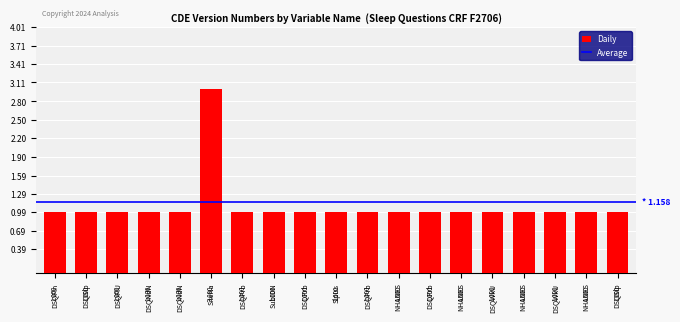

What is the maximum value shown in the chart?

3